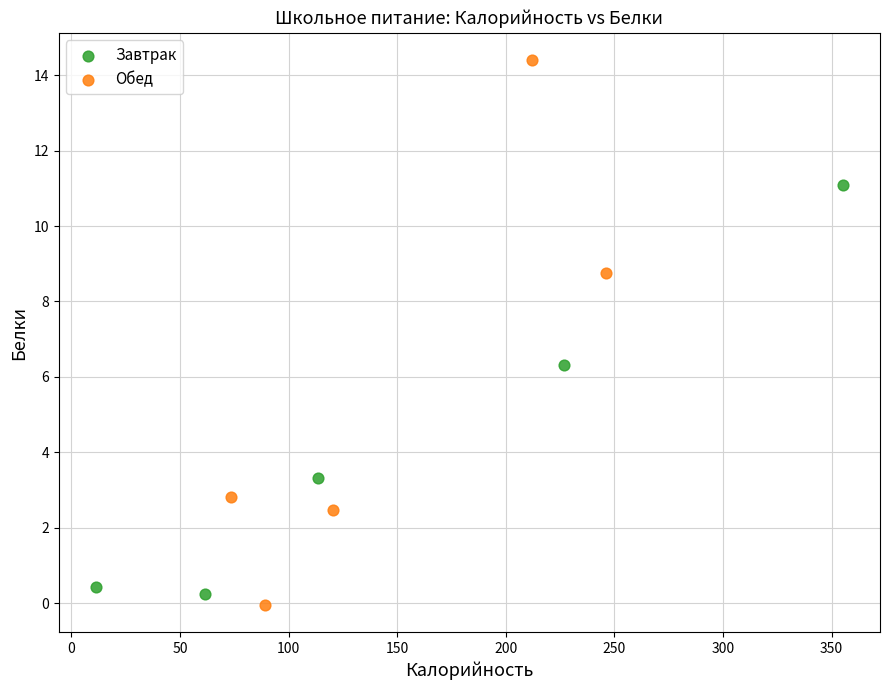

Which series reaches the minimum Y coordinate?

Обед